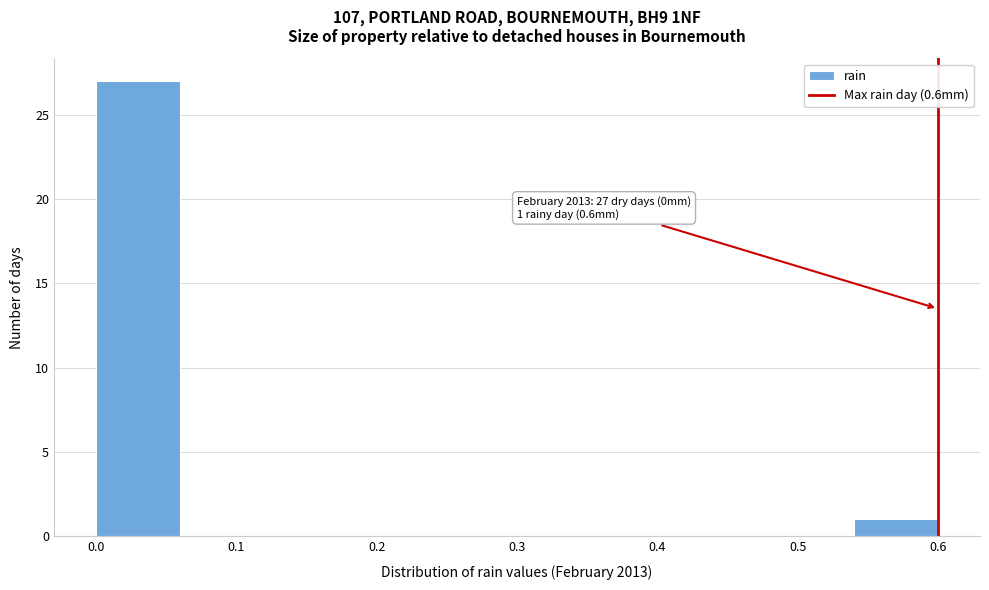

Over which range of the x-axis is the bar tallest?

0.00 to 0.06